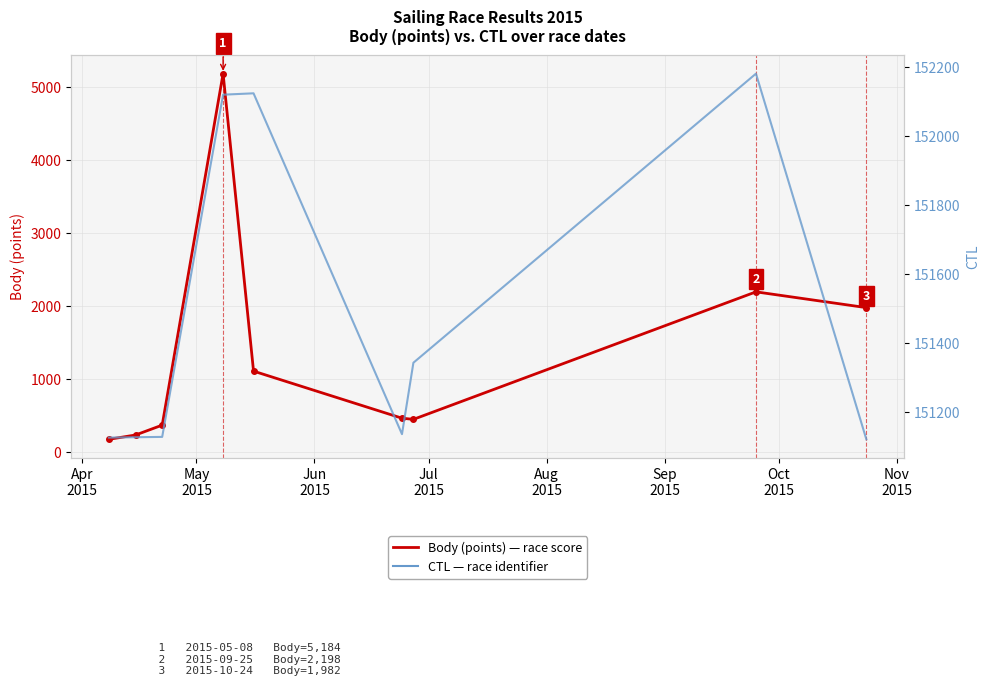

List the series in order of their peak value, lowest first.

Body (points), CTL